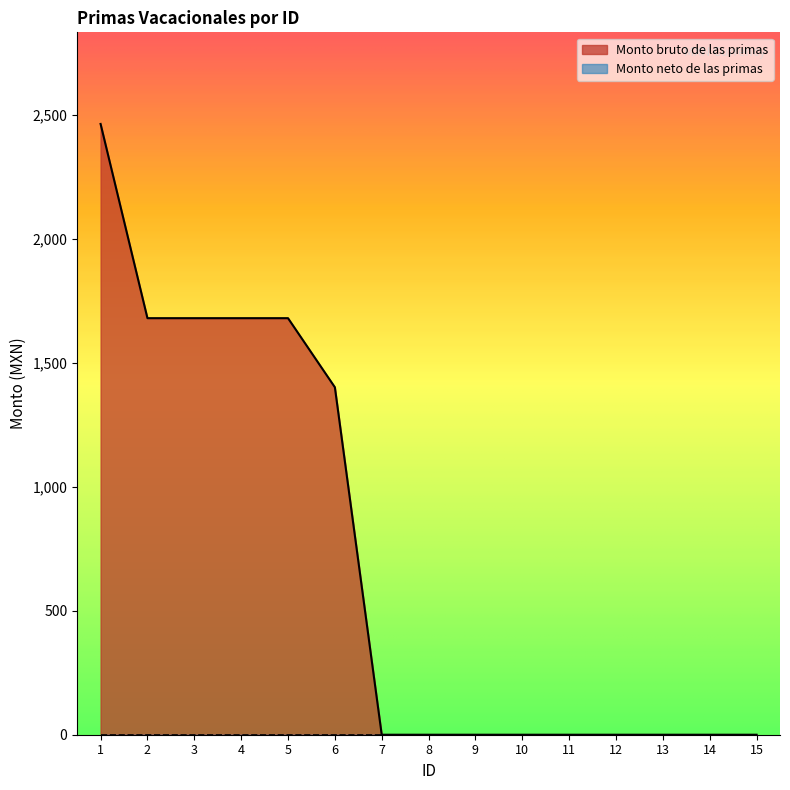

What is the sum of the values at 3 and 14?

1679.3